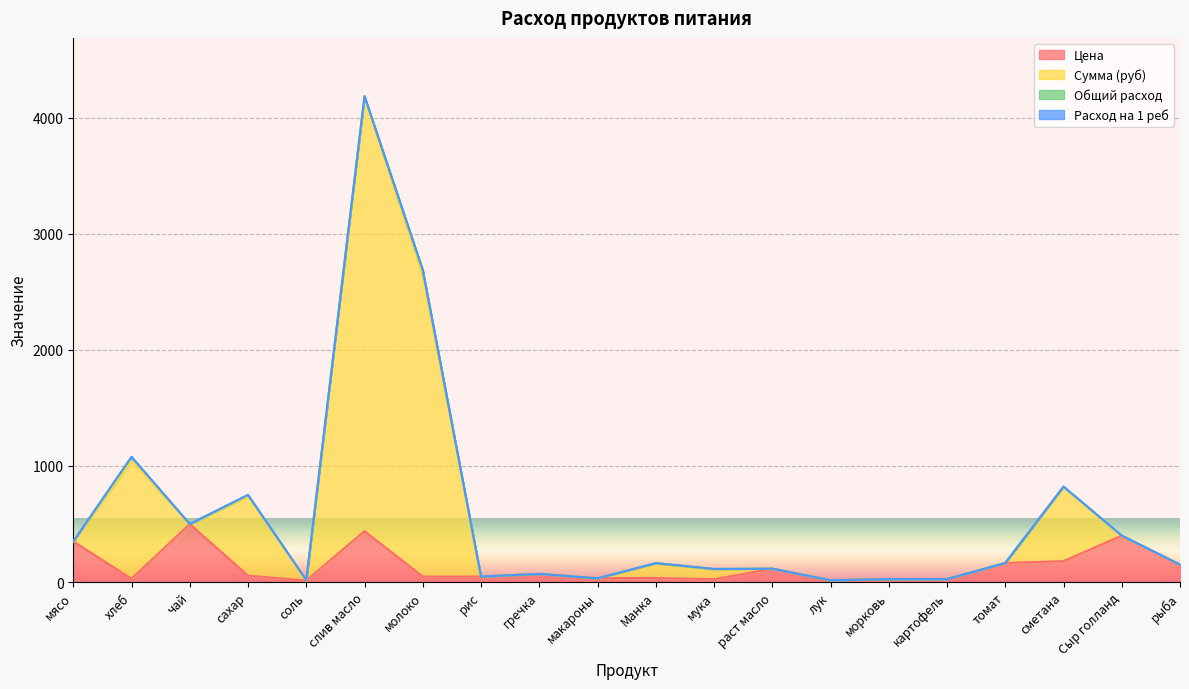

What is the average value of the Цена series?

135.7